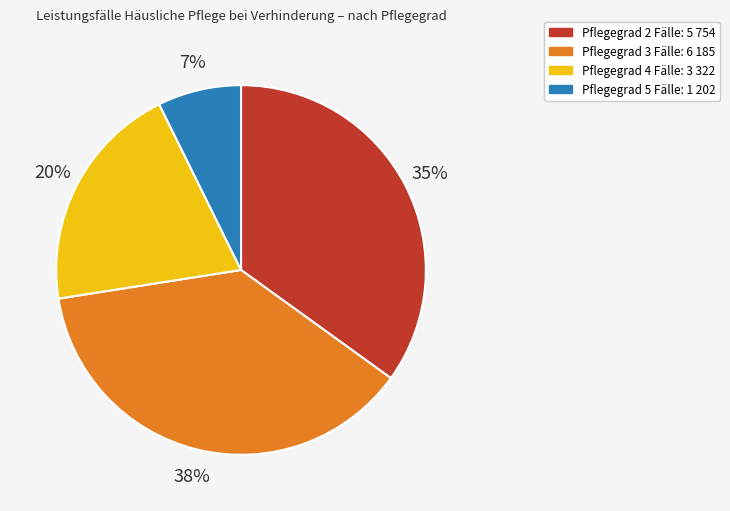

Combined, do Pflegegrad 4 Fälle: 3 322 and Pflegegrad 2 Fälle: 5 754 account for over 50%?

Yes